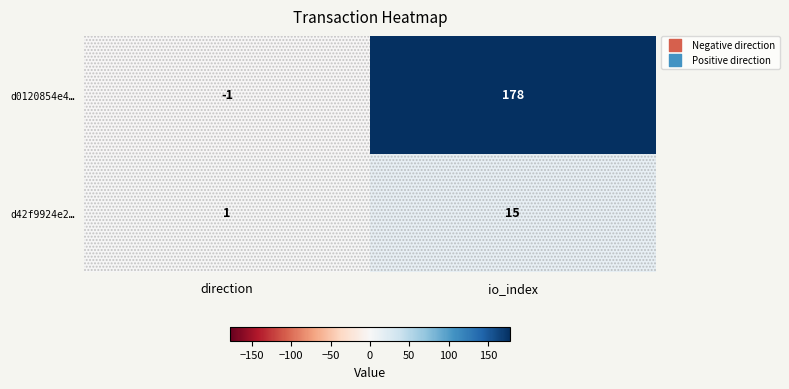

What is the difference between the d0120854e4… values at direction and io_index?

179